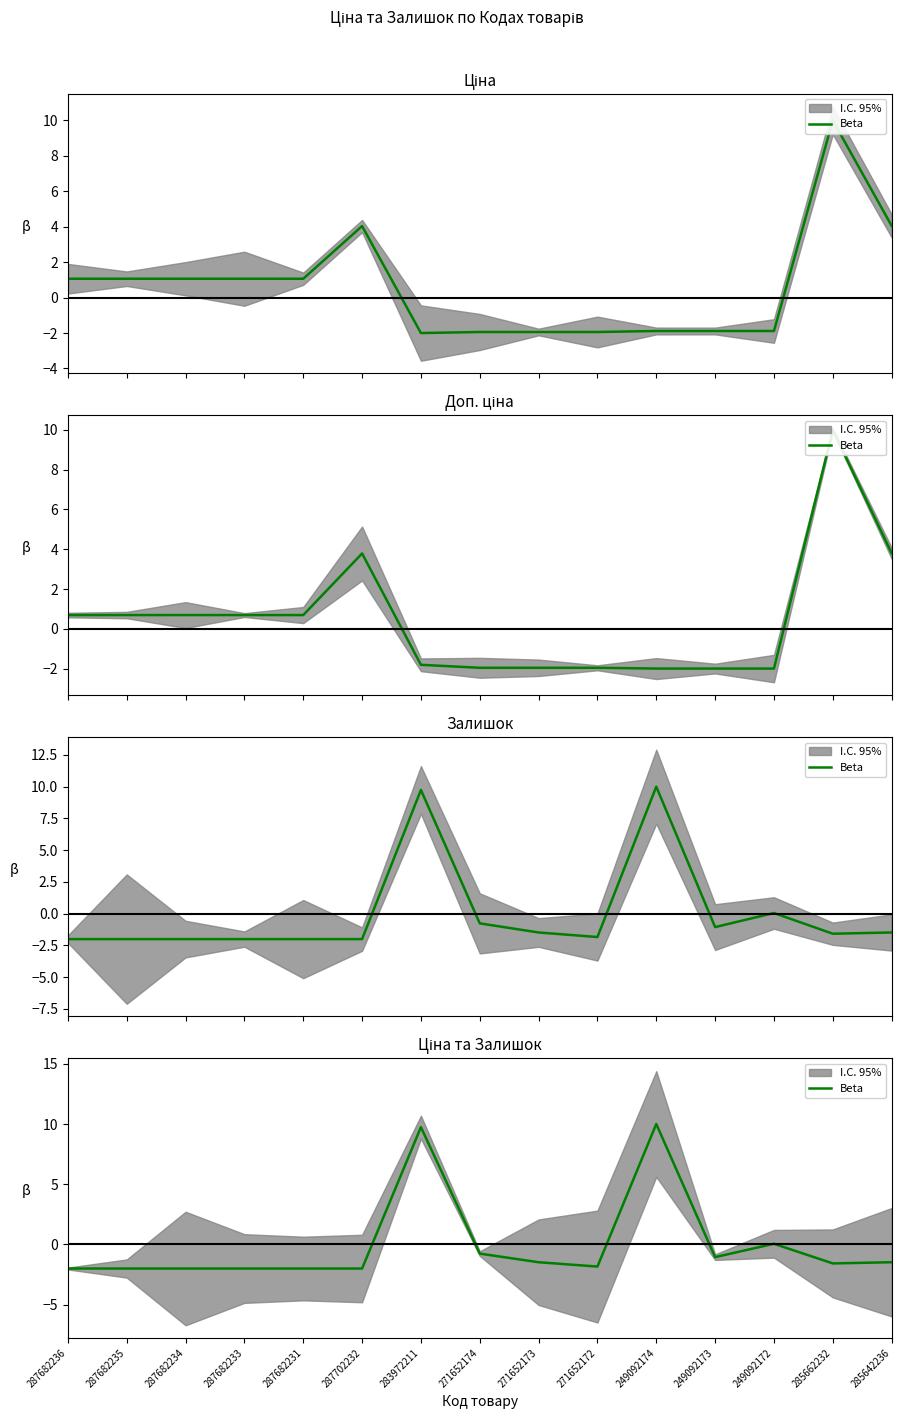

What is the label of the 7th point from the right?

271652173